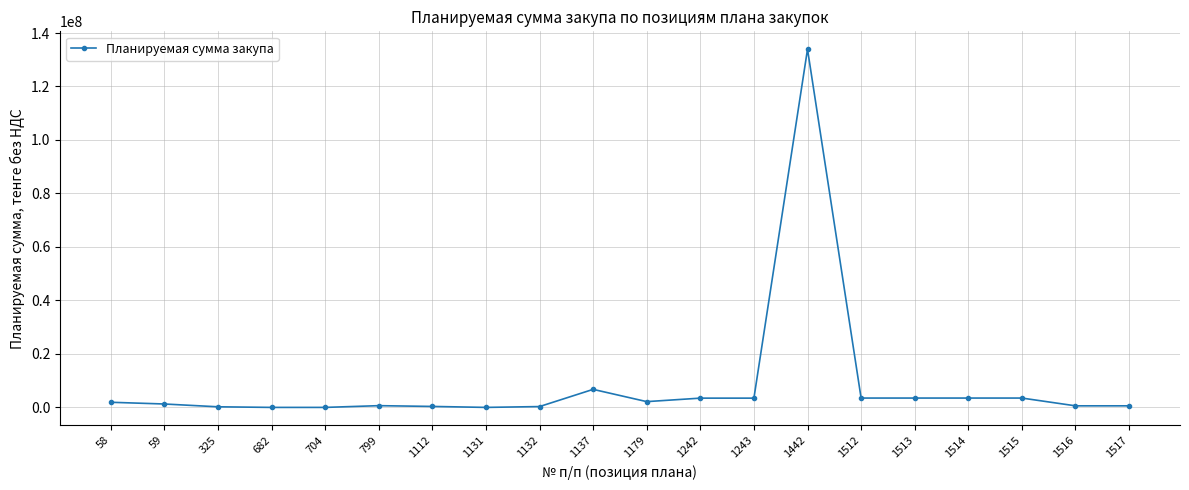

What is the sum of the values at 1243 and 325?

3690040